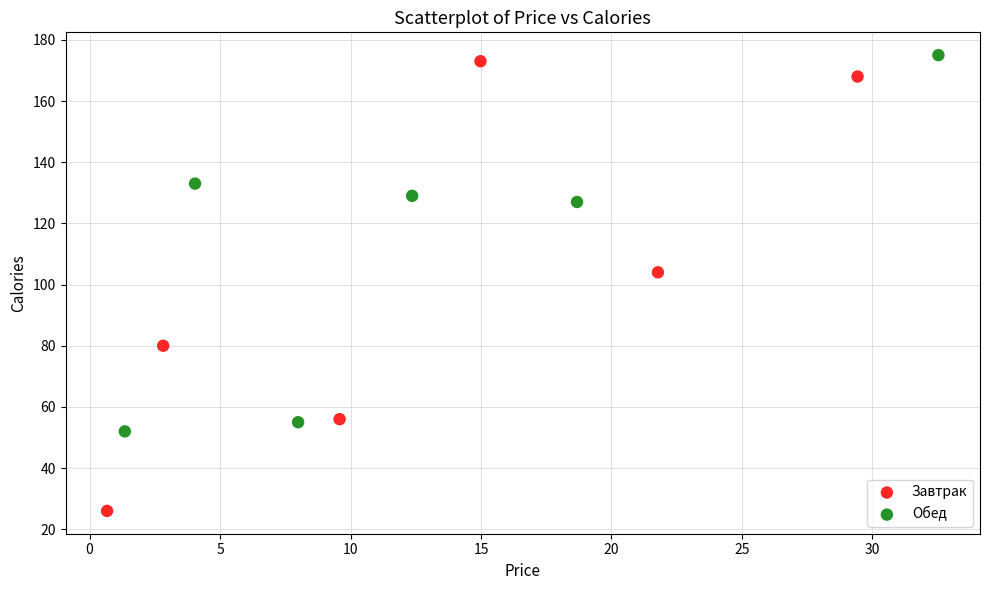

Which series has the widest spread of Y values?

Завтрак